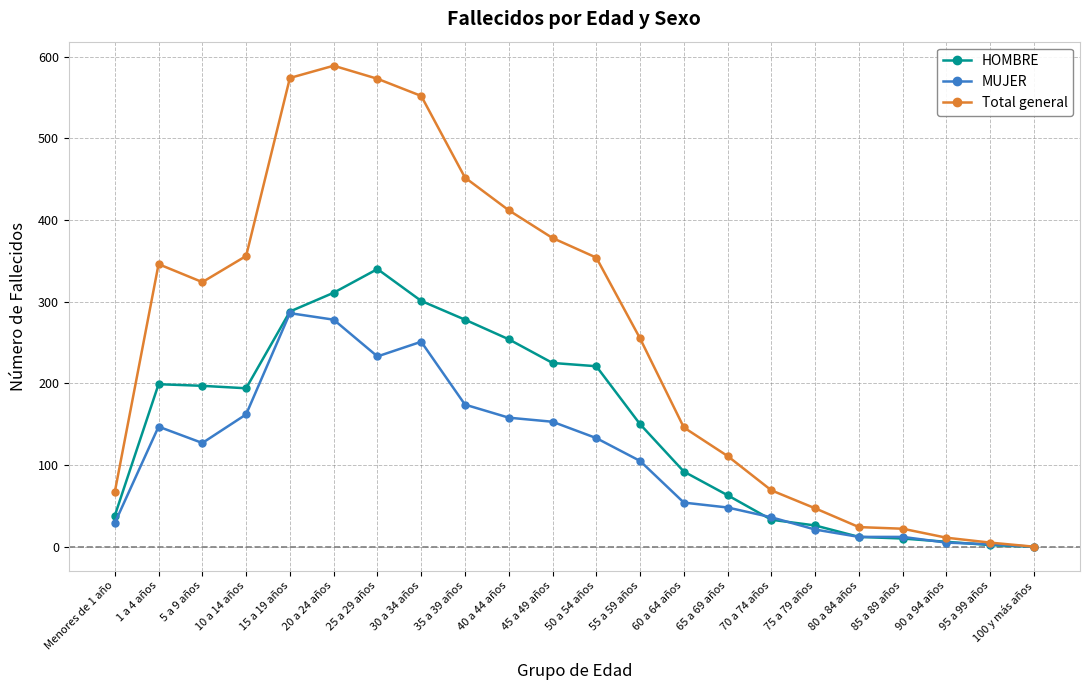

What is the label of the 2nd point from the right?

95 a 99 años